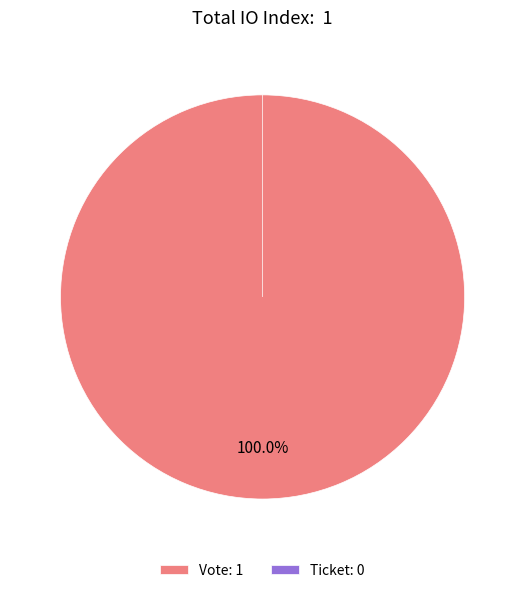

Count the number of slices in the pie.

2